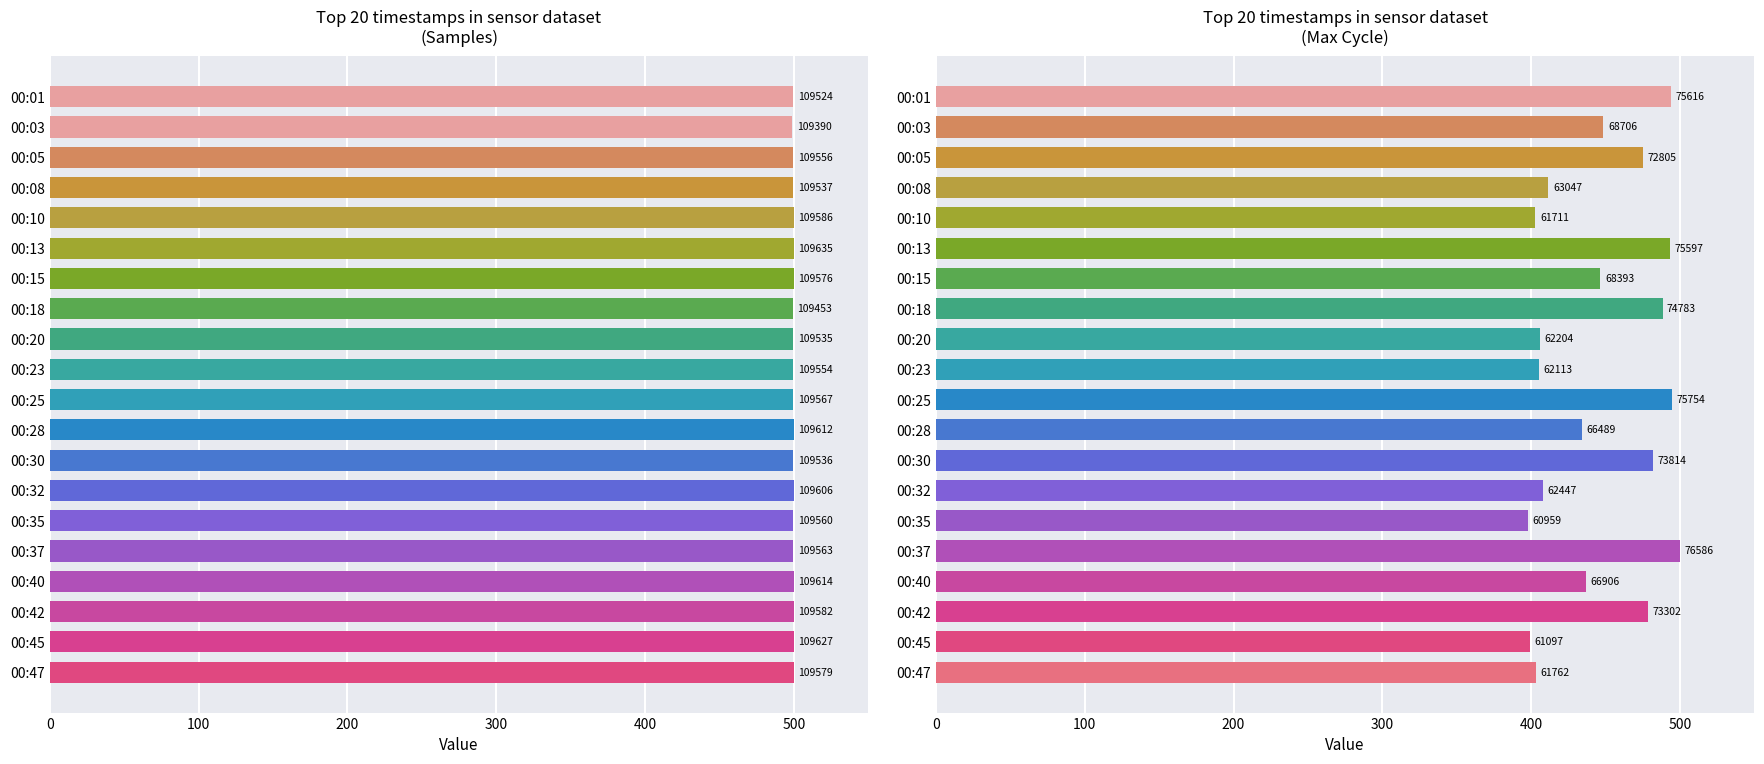

Which series changed the most between 00:18 and 00:45?

Max_cycle